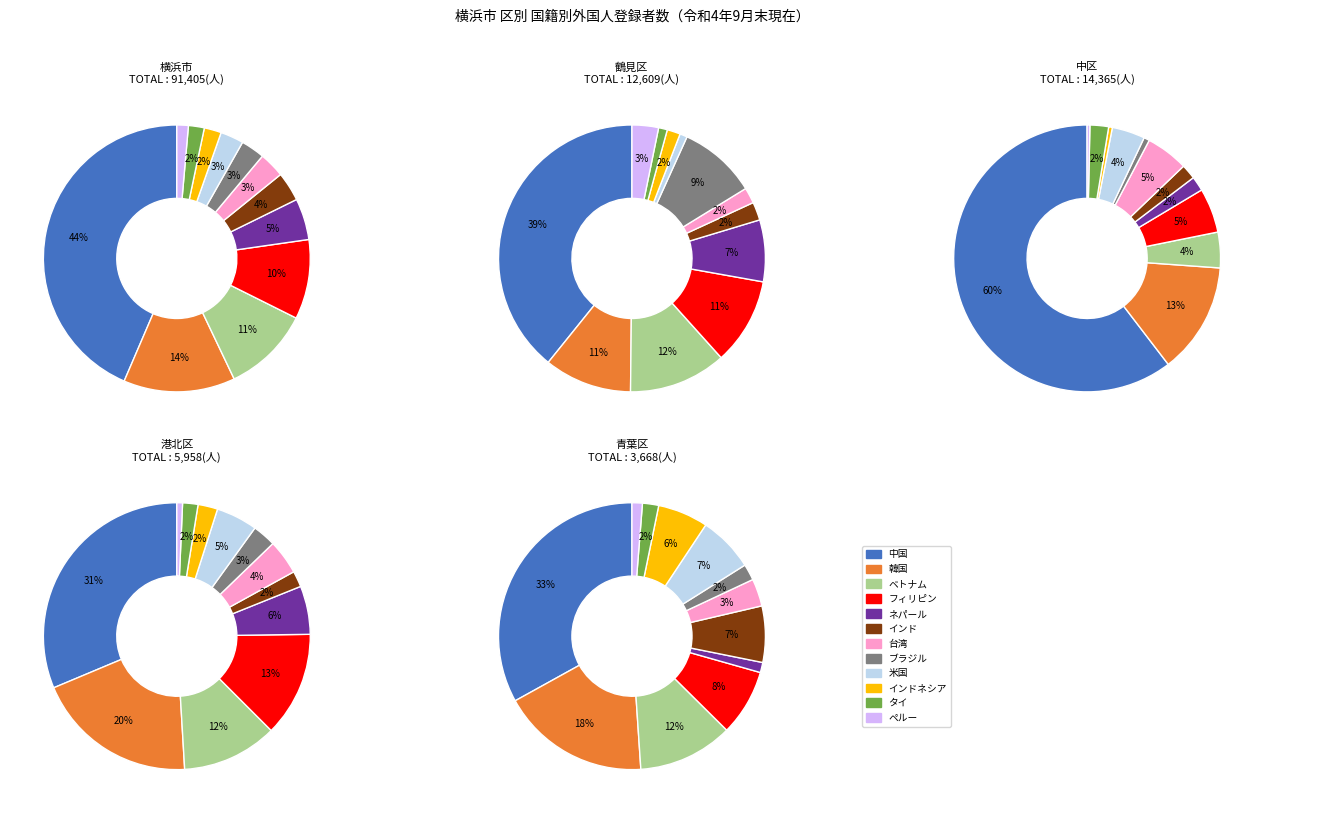

To the nearest percent, what percentage of the pie is 中国?

44%